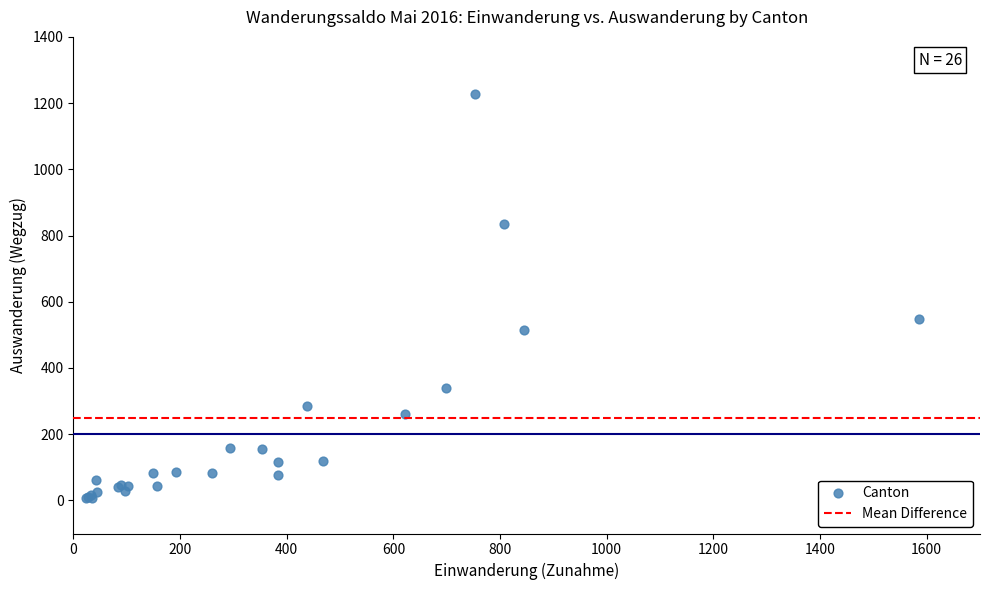

What Y value in the scatter plot is closest to 616?

548